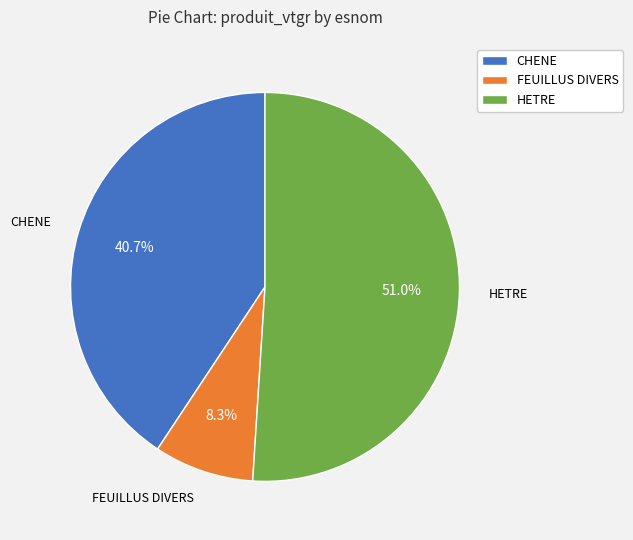

What is the majority slice?

HETRE